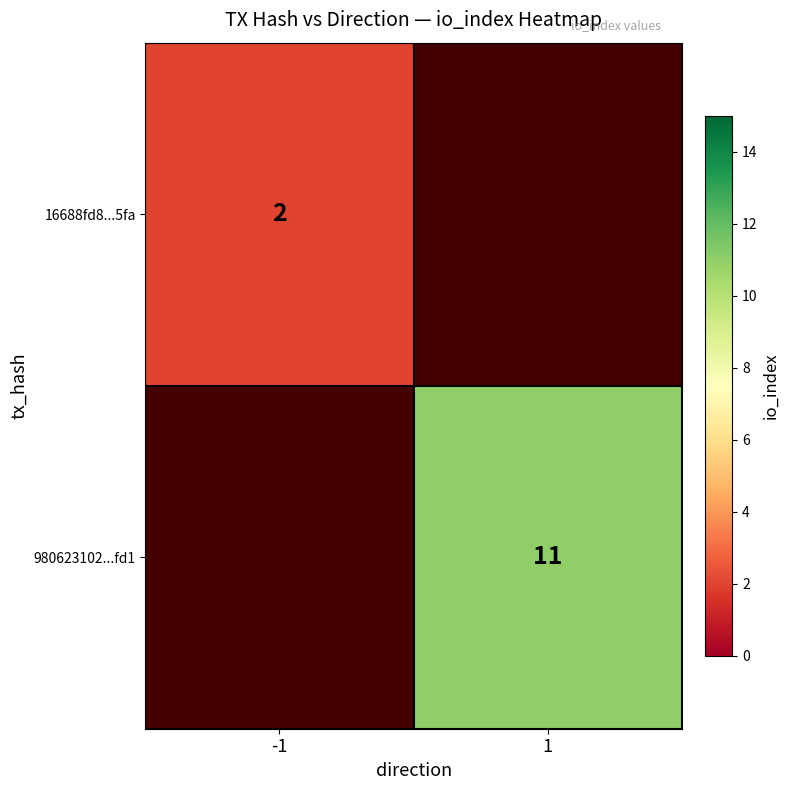

The 980623102...fd1 series shows 5 at 1. True or false?

False